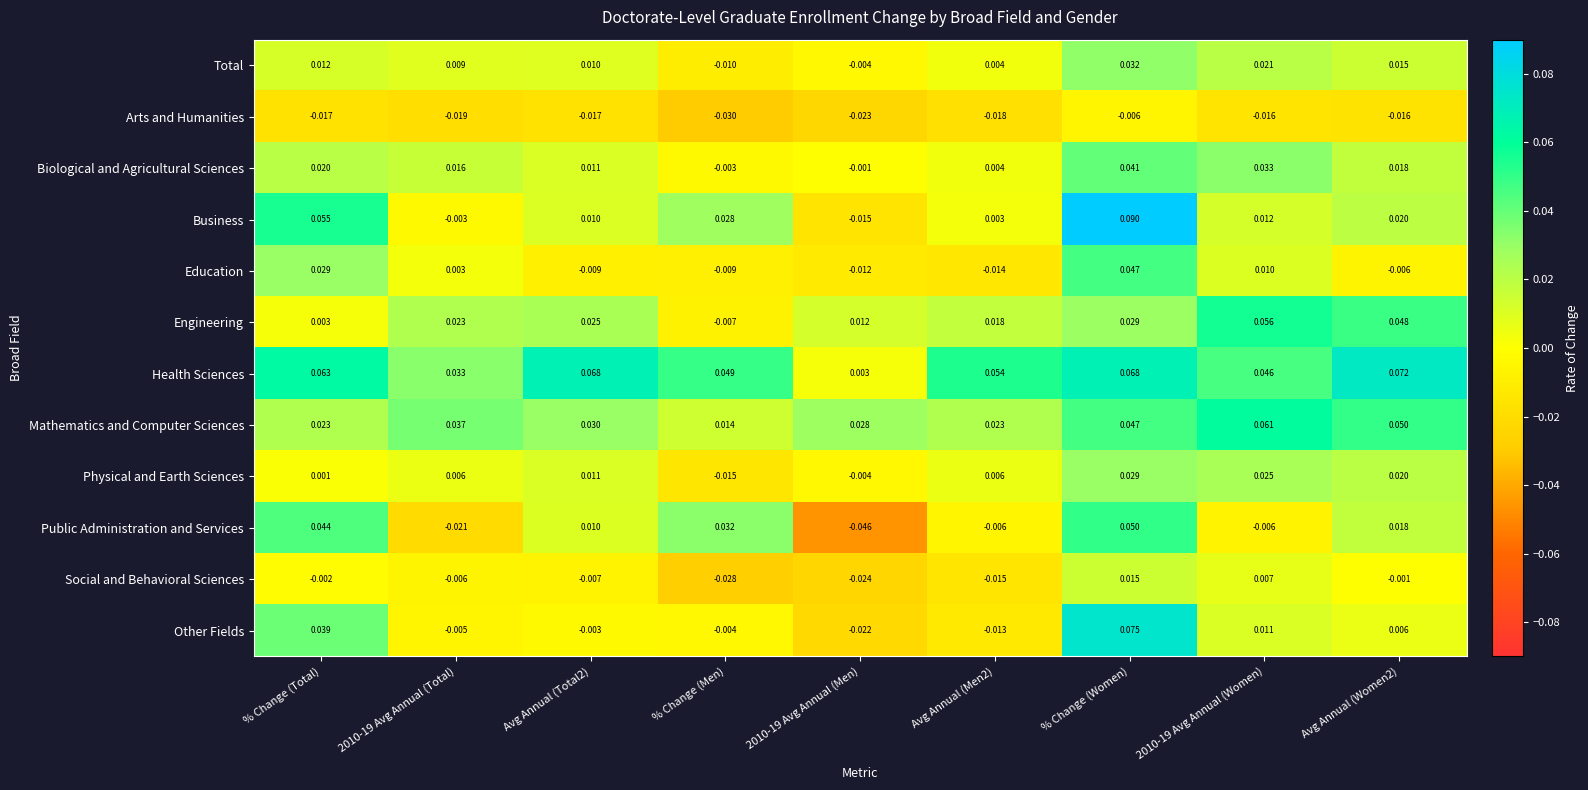

At which category does the chart reach its minimum across all series?

2010-19 Avg Annual (Men)